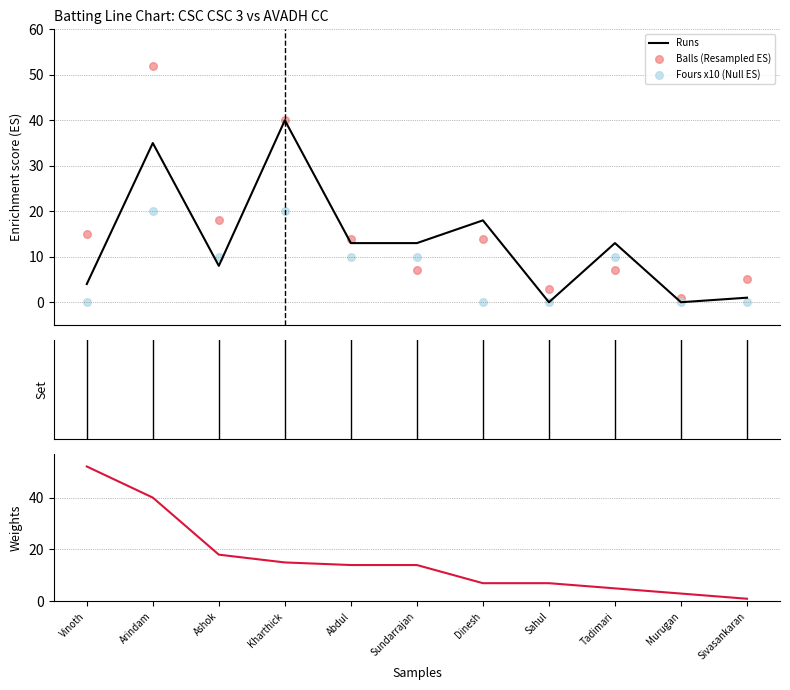

At how many categories does at least one series exceed 14?

5